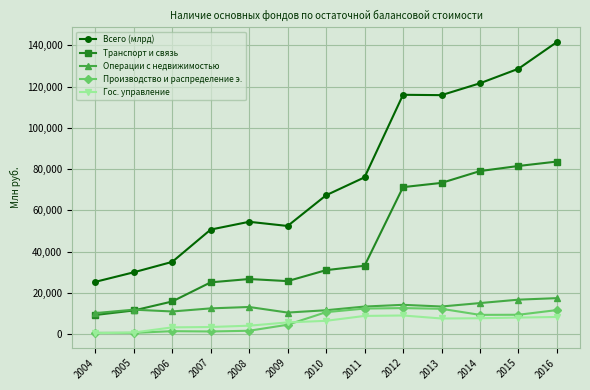

What is the difference between the maximum and second lowest values in the Транспорт и связь series?

72132